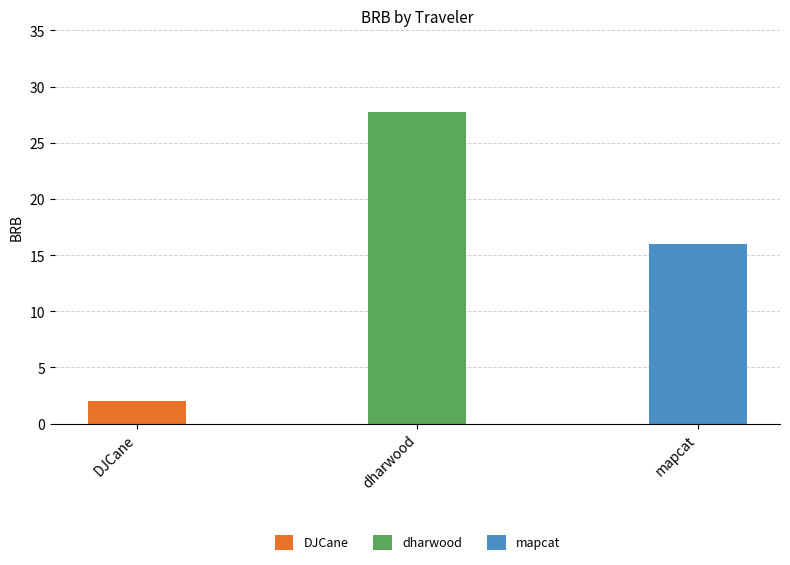

What is the label of the 2nd bar from the right?

dharwood